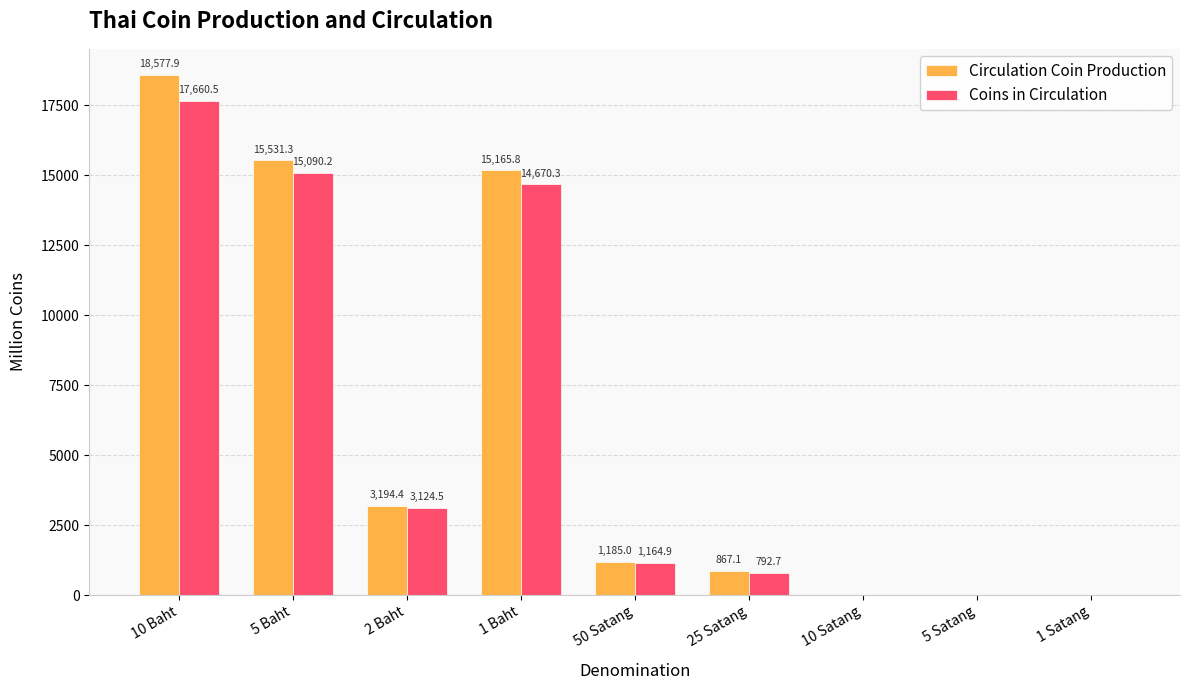

The Coins in Circulation series shows 1222.7 at 2 Baht. True or false?

False